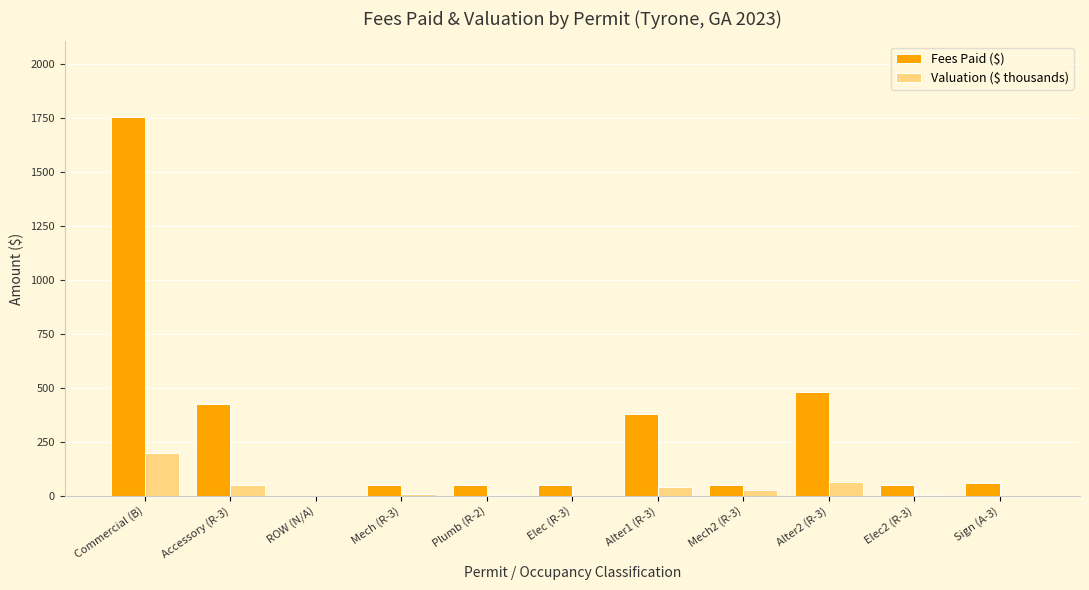

Are the bars horizontal?

No